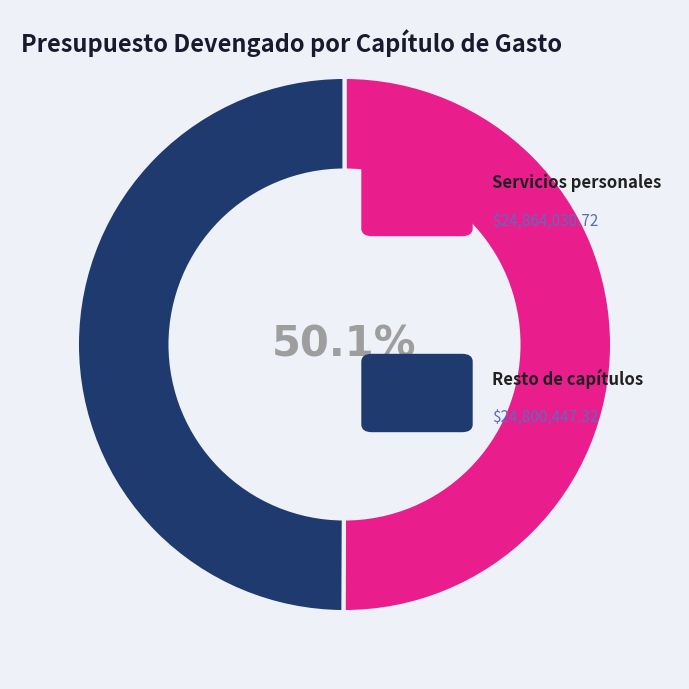

How many segments does this pie chart have?

2